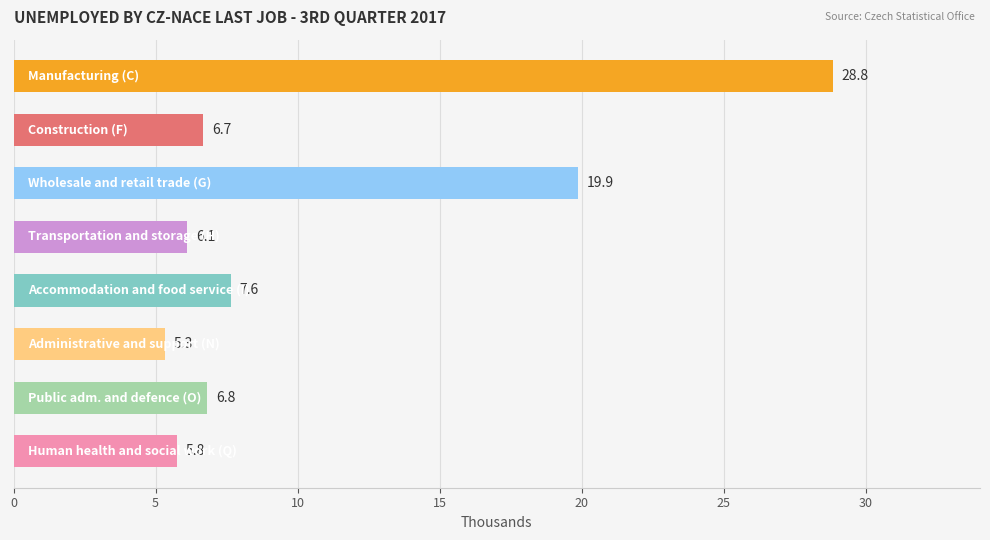

How many data points are above 6?

6